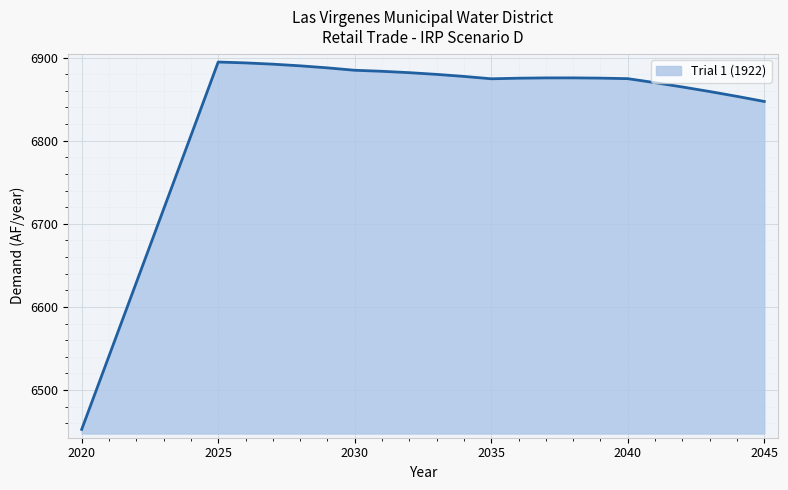

What is the smallest value displayed?

6452.6